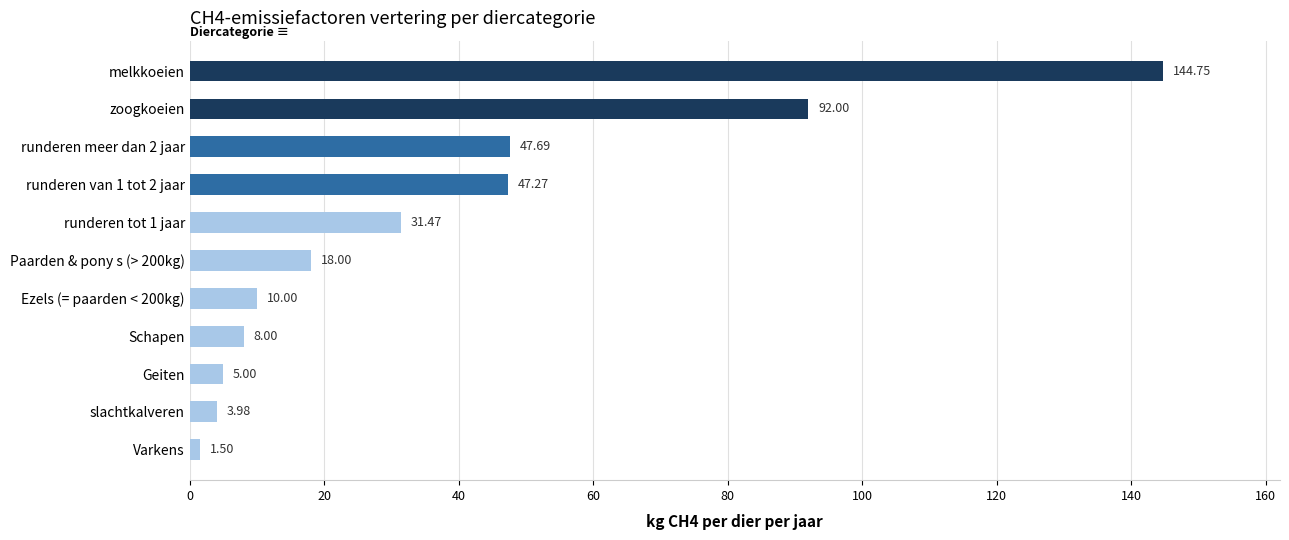

Where is the data nearest to the value 73?

zoogkoeien